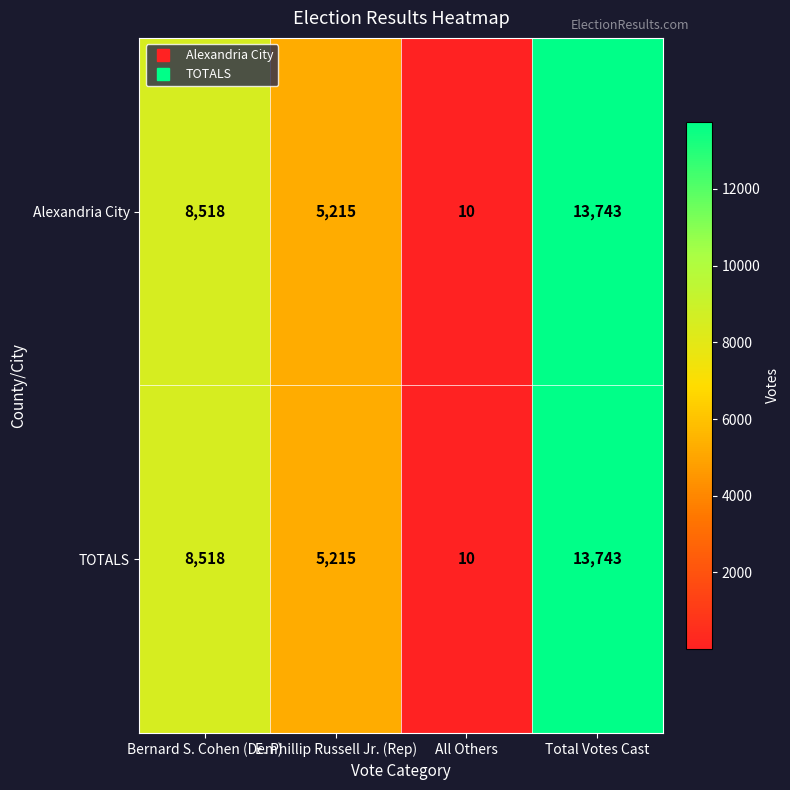

What is the total value across all series at Total Votes Cast?

27486